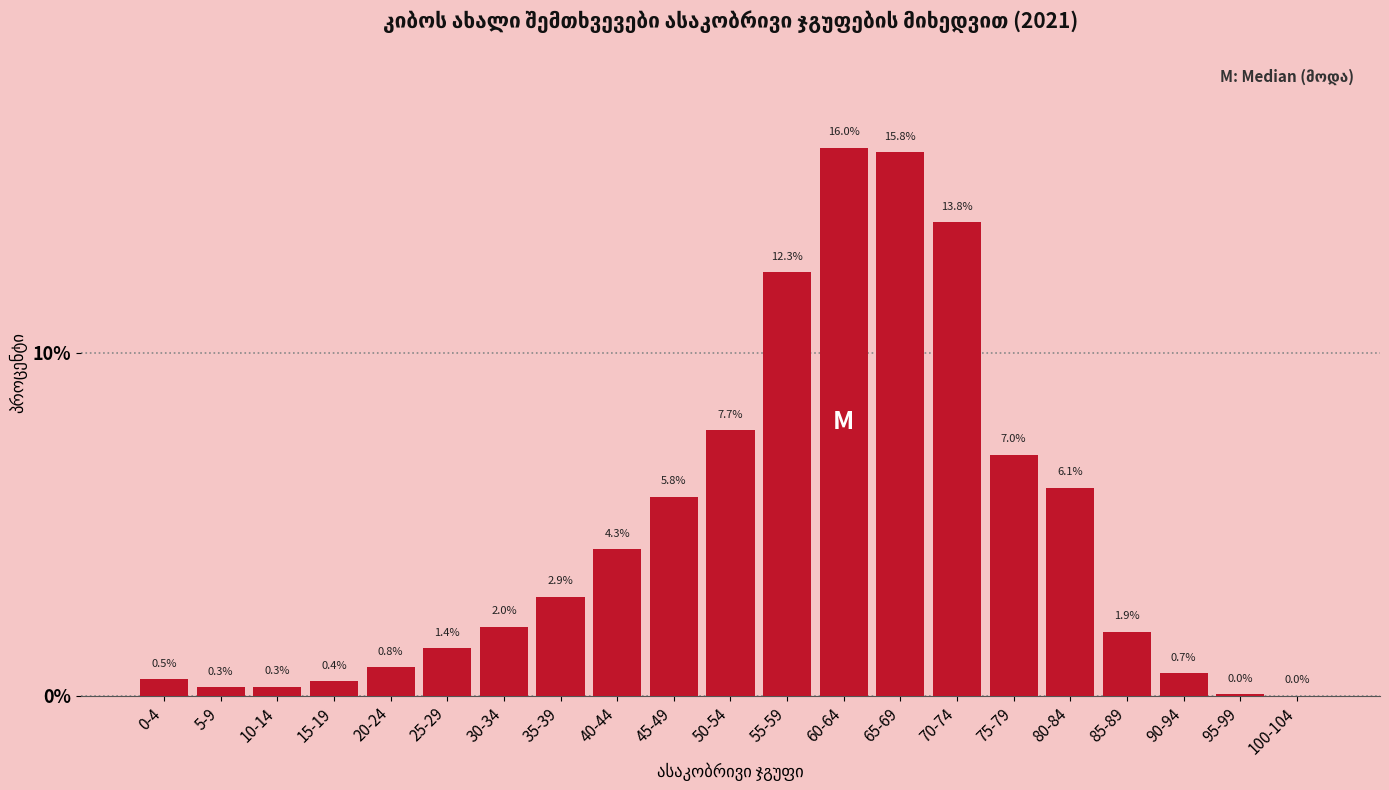

Which has a higher value, 15-19 or 70-74?

70-74